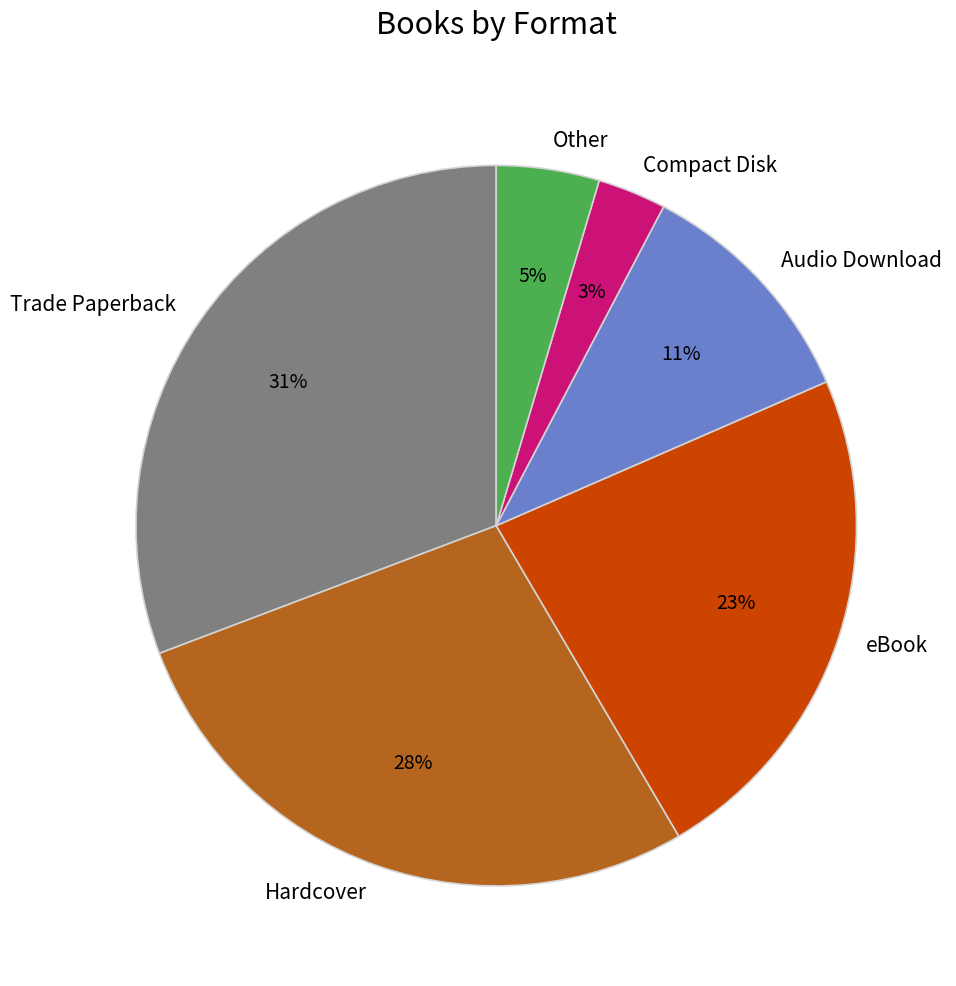

Combined, do Other and Compact Disk account for over 50%?

No